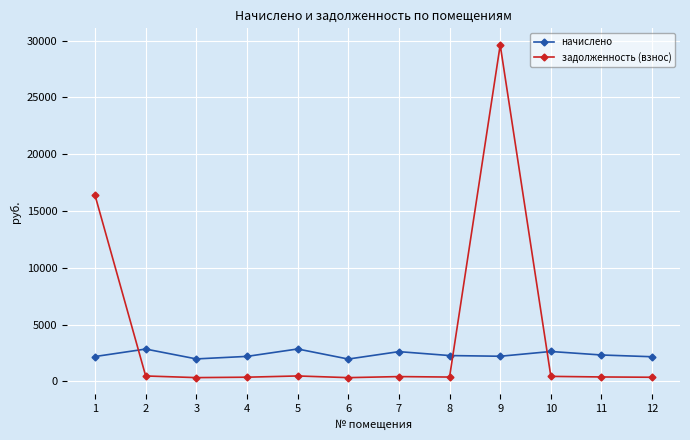

Which series ends up on top after the final intersection of начислено and задолженность (взнос)?

начислено